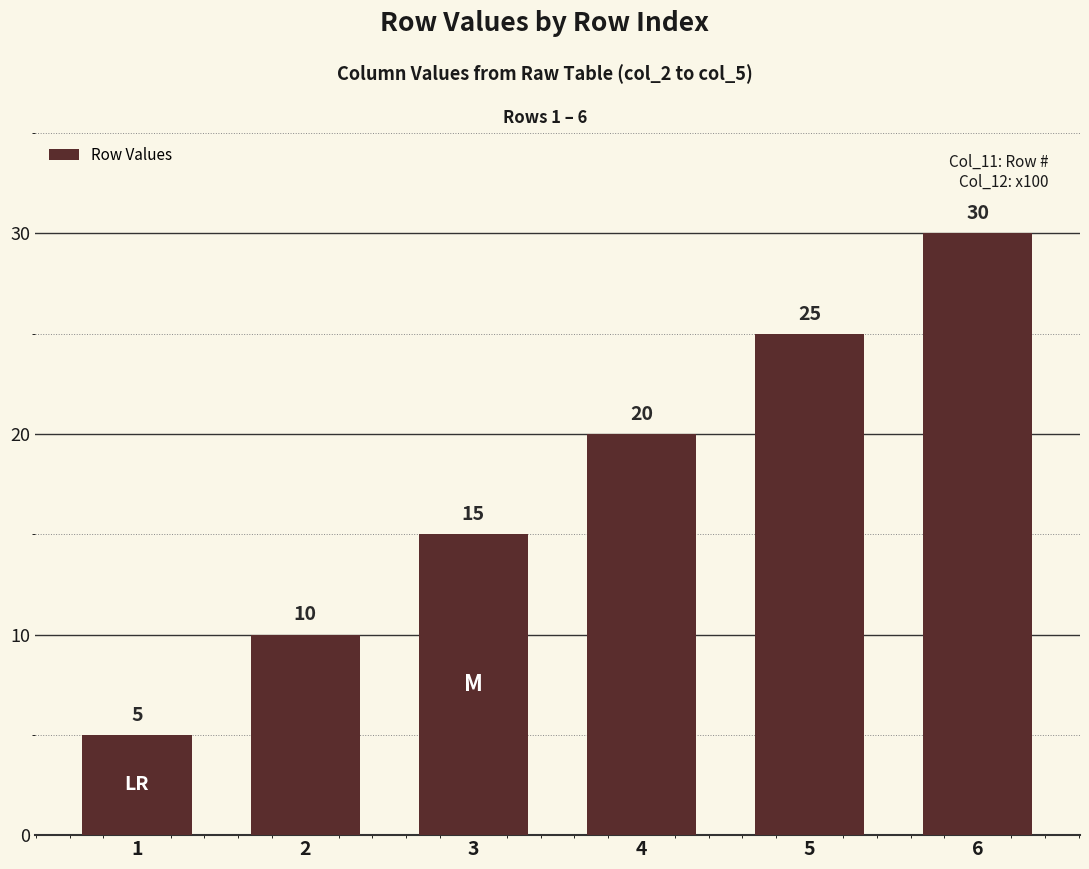

What is the sum of the values at 4 and 5?

45